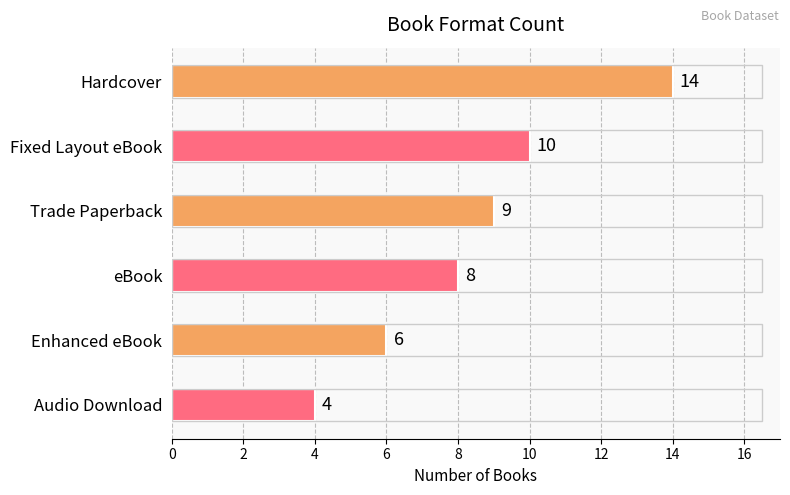

Which label corresponds to the smallest value in the chart?

Audio Download